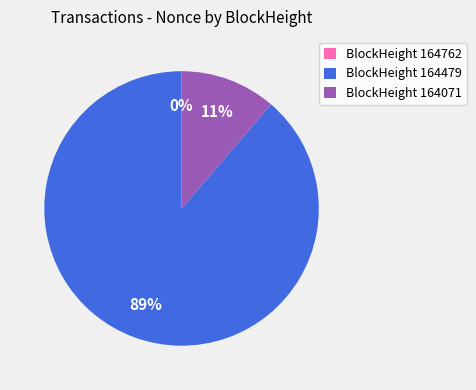

Count the number of slices in the pie.

3